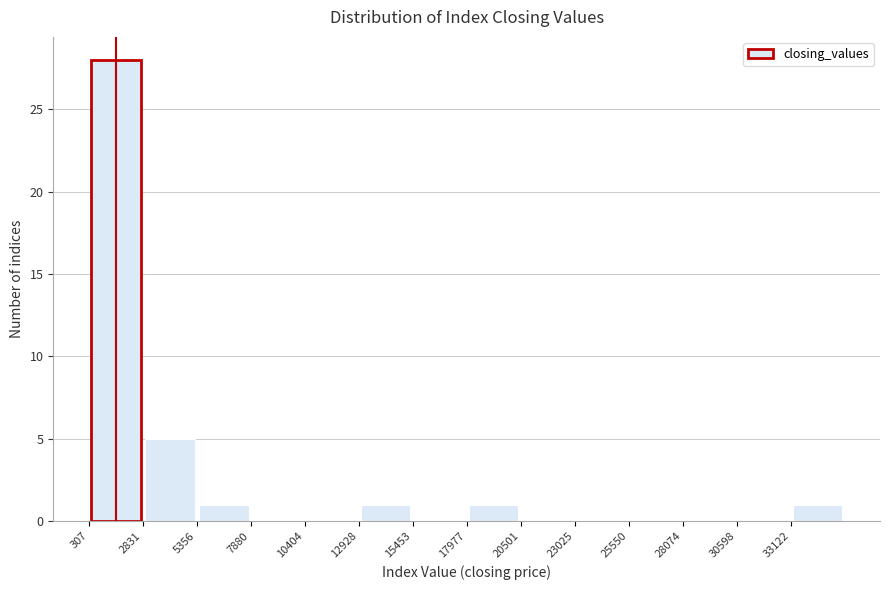

What is the height of the bar covering 5500 to 8000 on the x-axis? Neither the bar edges nor the heights are printed on the chart, so give them approximately, as read against the axes.

1